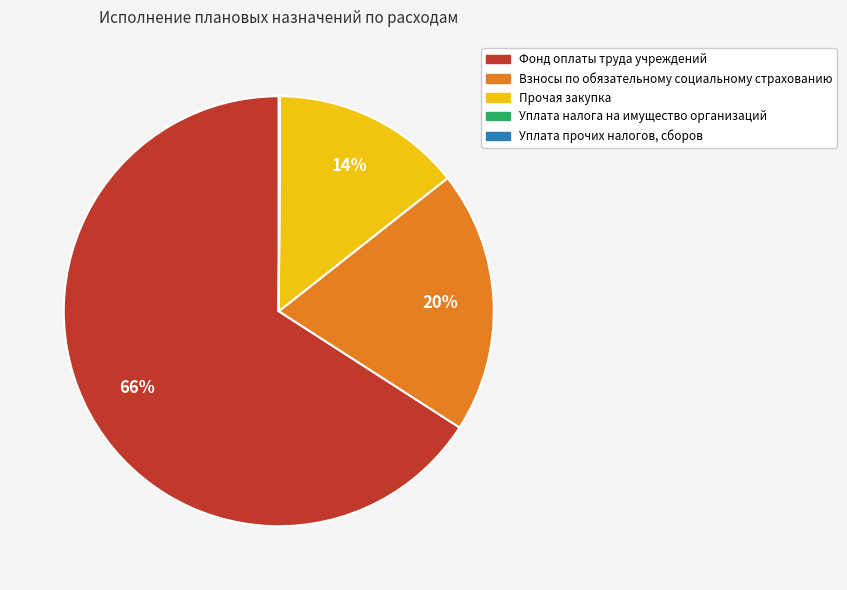

Which category has the biggest portion of the pie?

Фонд оплаты труда учреждений